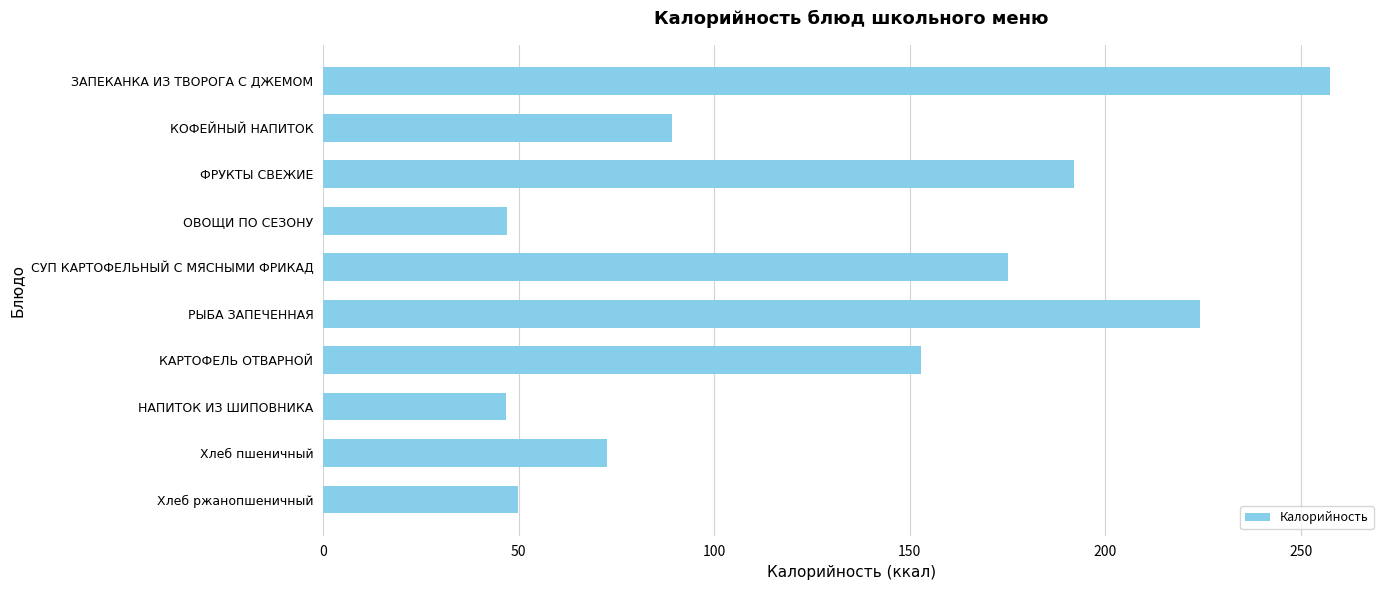

What is the change in value from ФРУКТЫ СВЕЖИЕ to ОВОЩИ ПО СЕЗОНУ?

-145.0